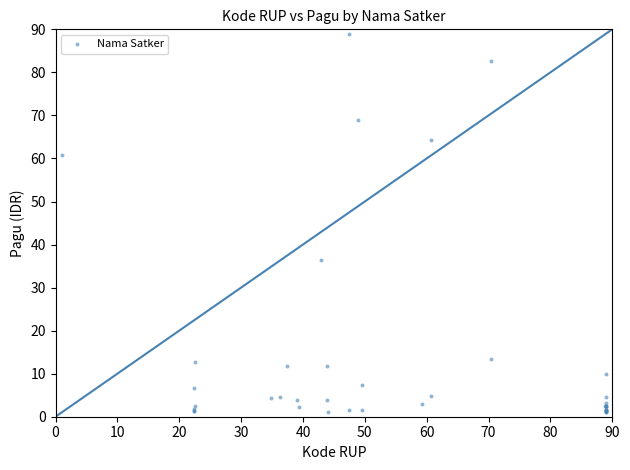

What Y value in the scatter plot is closest to 45?

36.3